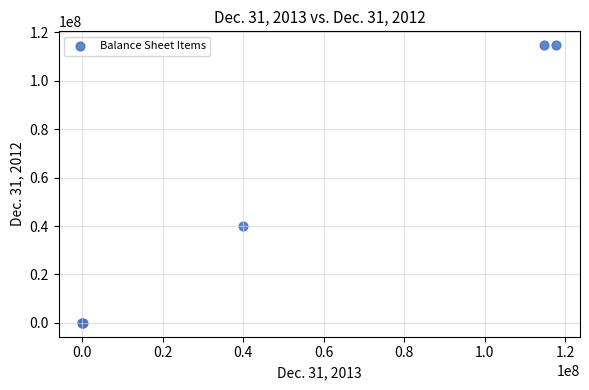

What Y value in the scatter plot is closest to 57363719?

40000000